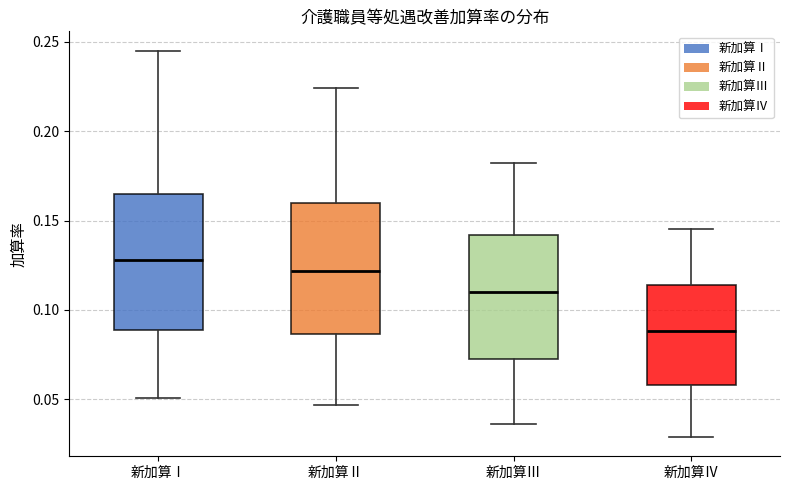

Reading left to right, read every box against the y-axis: the position of its median line, the range the box covers, and the ends of its whiskers. The values are not printed on the chart, so give them approximately, as read against the axis.

新加算Ⅰ: median 0.130, box 0.090 to 0.165, whiskers 0.050 to 0.245
新加算Ⅱ: median 0.120, box 0.085 to 0.160, whiskers 0.045 to 0.225
新加算Ⅲ: median 0.110, box 0.075 to 0.140, whiskers 0.035 to 0.180
新加算Ⅳ: median 0.090, box 0.060 to 0.115, whiskers 0.030 to 0.145